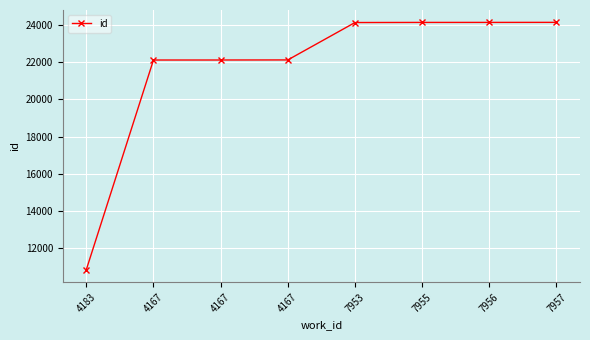

Rank the categories by value from lowest to highest.

4183, 4167, 4167, 4167, 7953, 7955, 7956, 7957